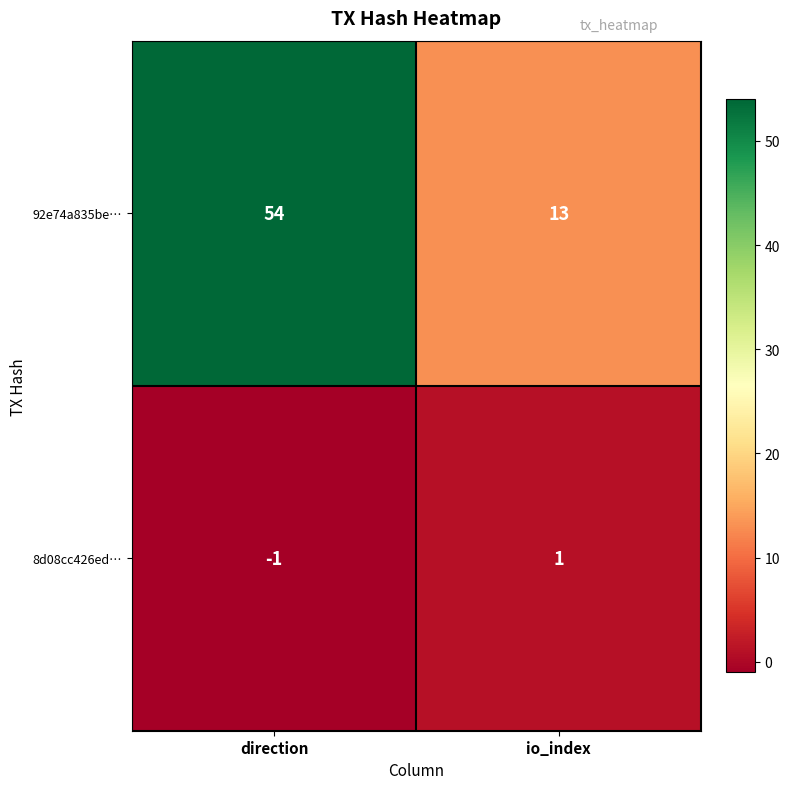

The 92e74a835be… series shows 13 at io_index. True or false?

True